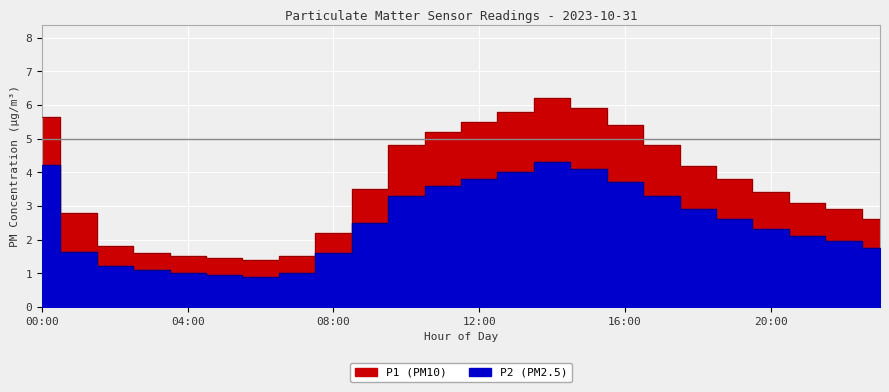

List the series in order of their peak value, lowest first.

P2, P1